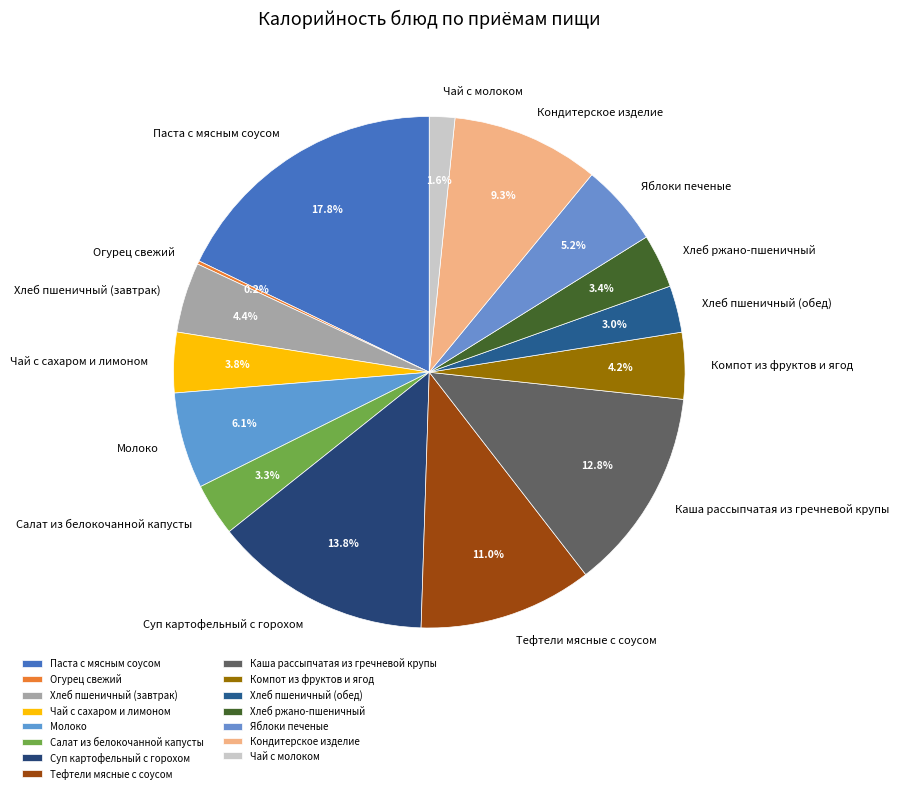

Is it true that Чай с сахаром и лимоном is 4% of the pie?

True